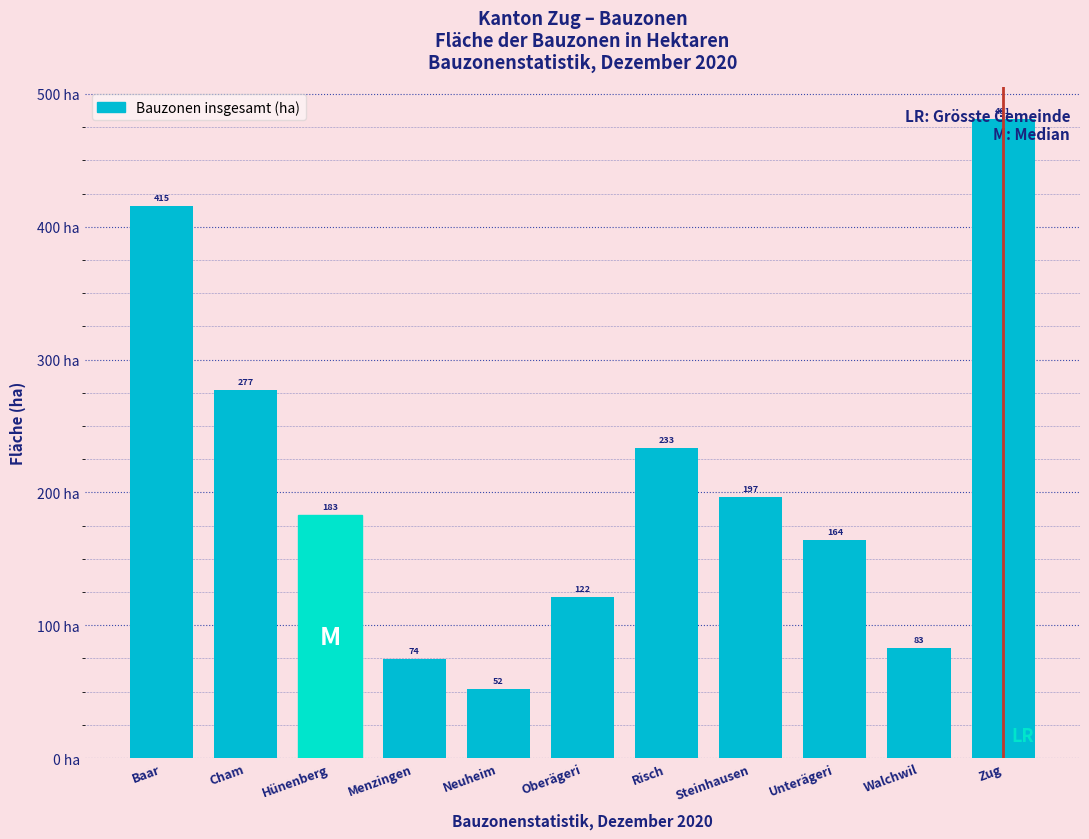

The chart shows a value of 196.7 at Steinhausen. True or false?

True